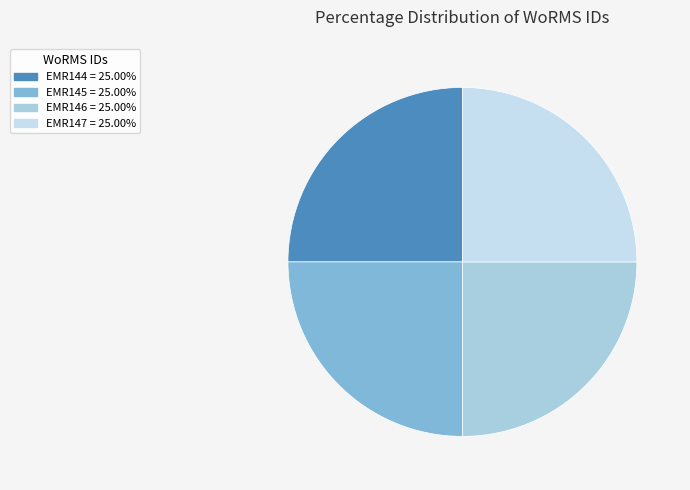

What is the ratio of the value at EMR146 to the value at EMR147?

1.0